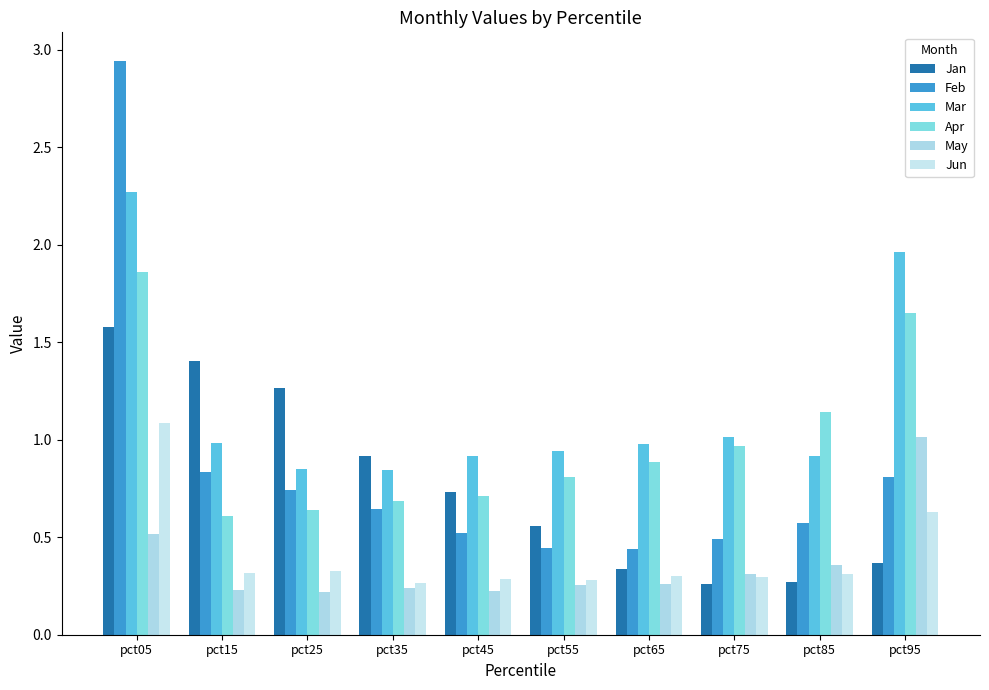

What is the value of the Apr bar at the 9th from the left?

1.1